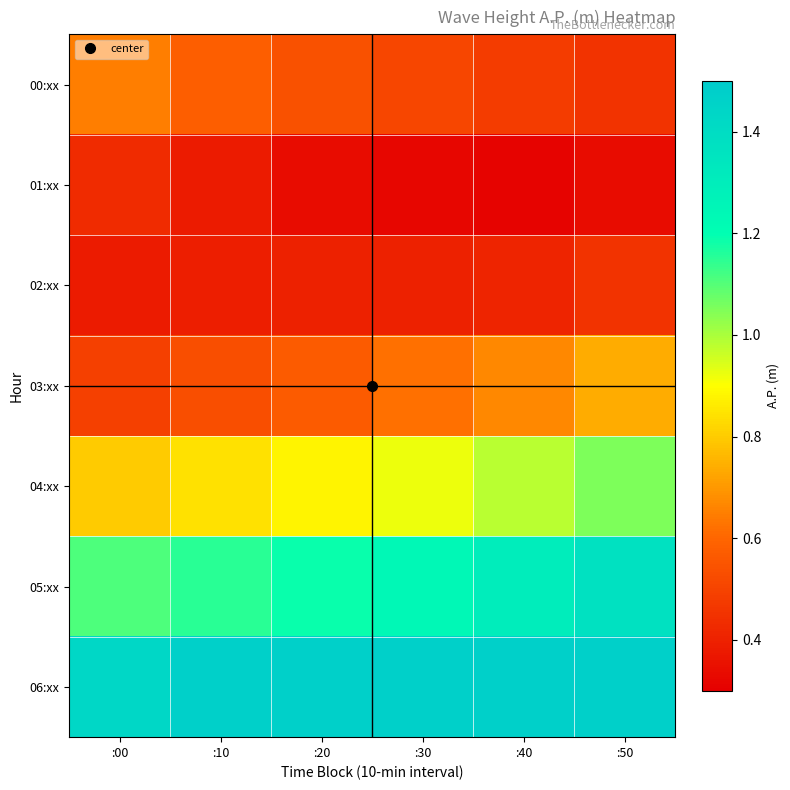

What is the minimum value shown in the chart?

0.3